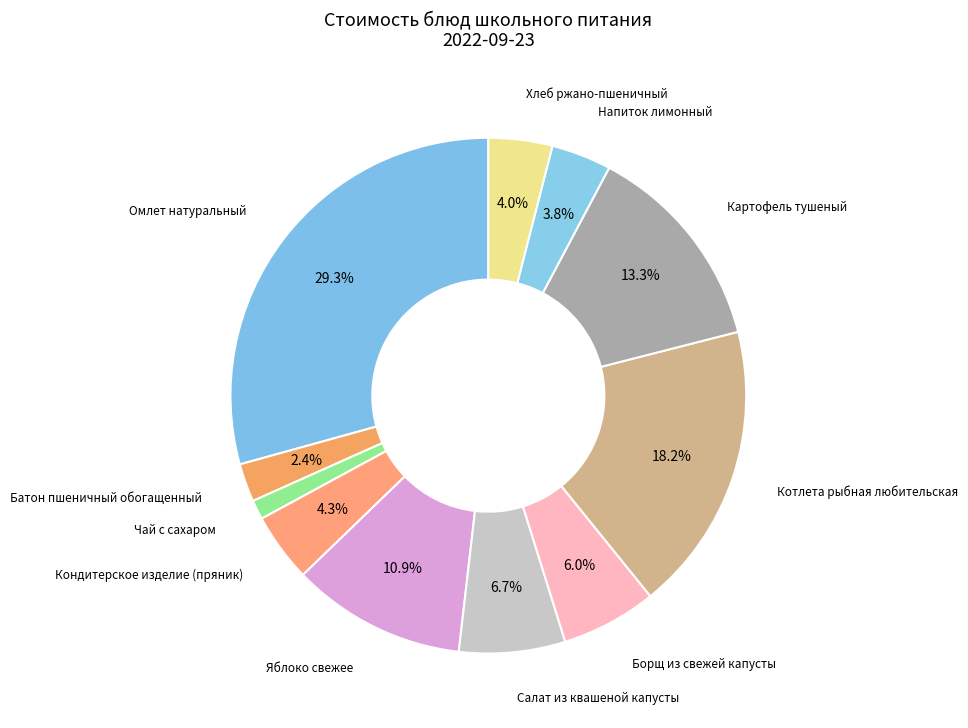

Which slice is the largest?

Омлет натуральный